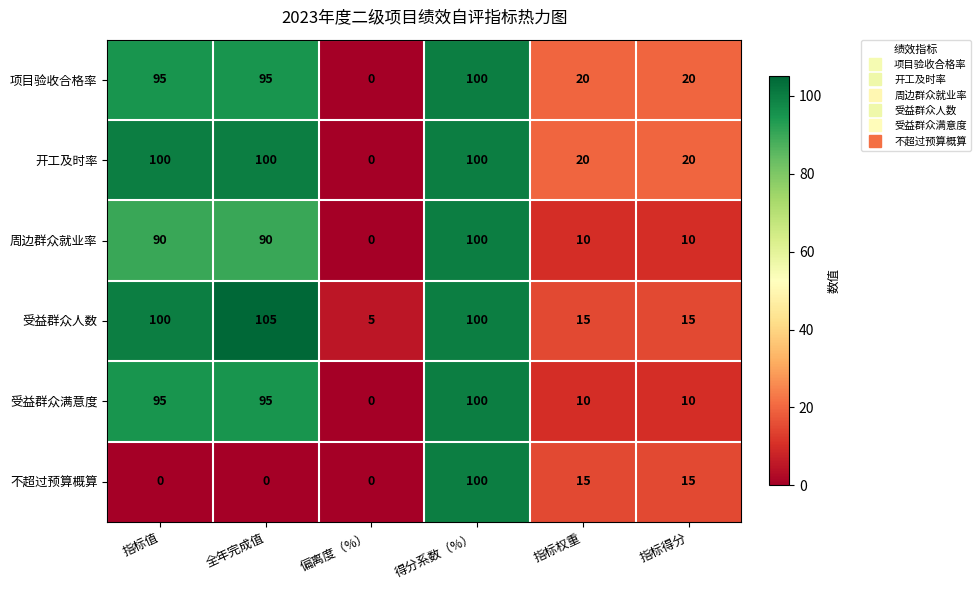

Is it true that 不超过预算概算 equals 0 at 偏离度（%）?

True